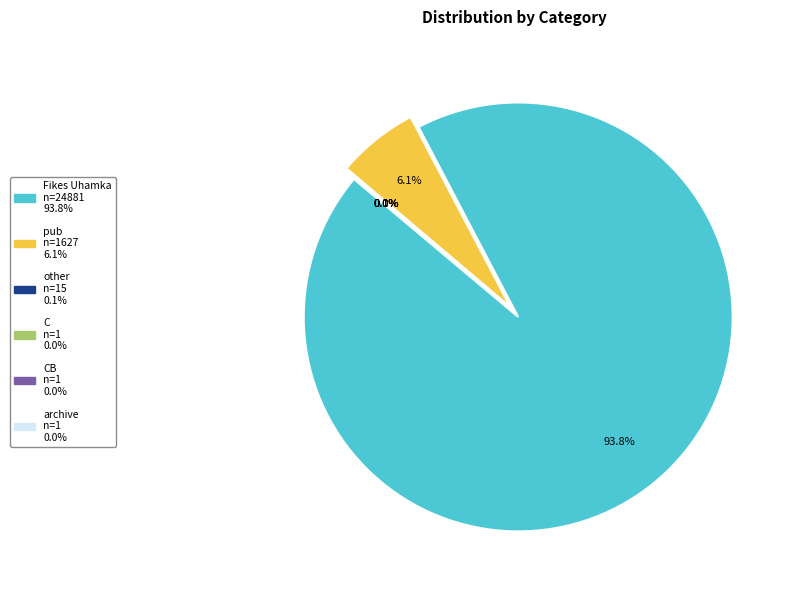

Which category has the smallest portion of the pie?

C